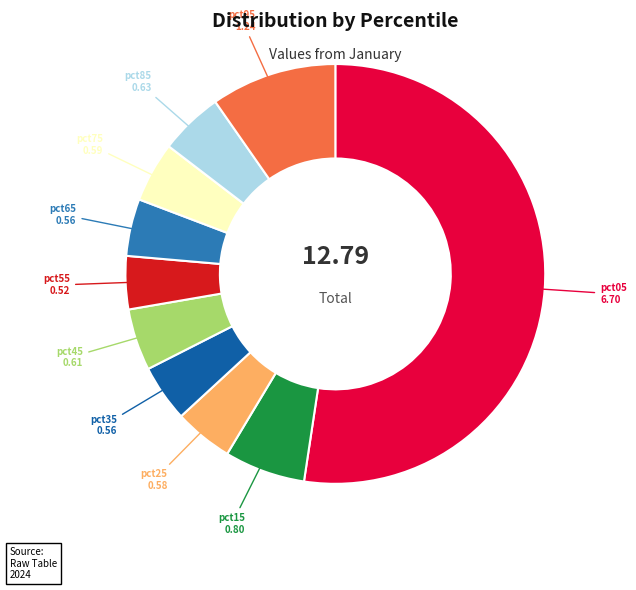

Is there any slice that represents more than half of the pie?

Yes